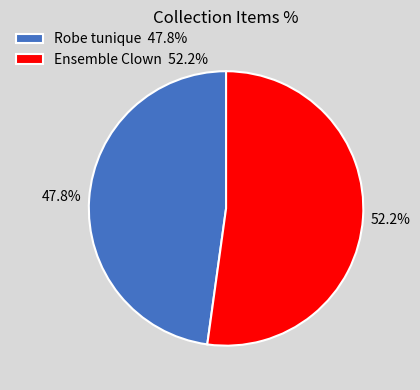

How many slices are in this pie chart?

2